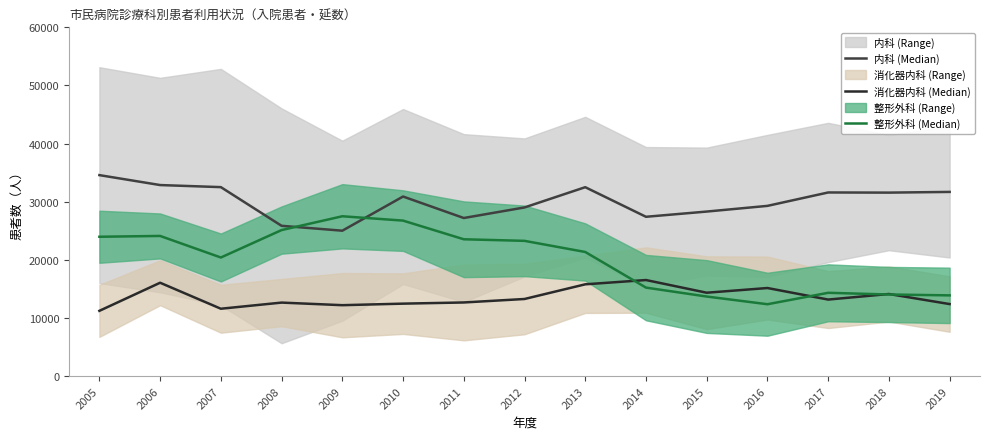

The value of 消化器内科 (Median) at 2010 is 12472. True or false?

True